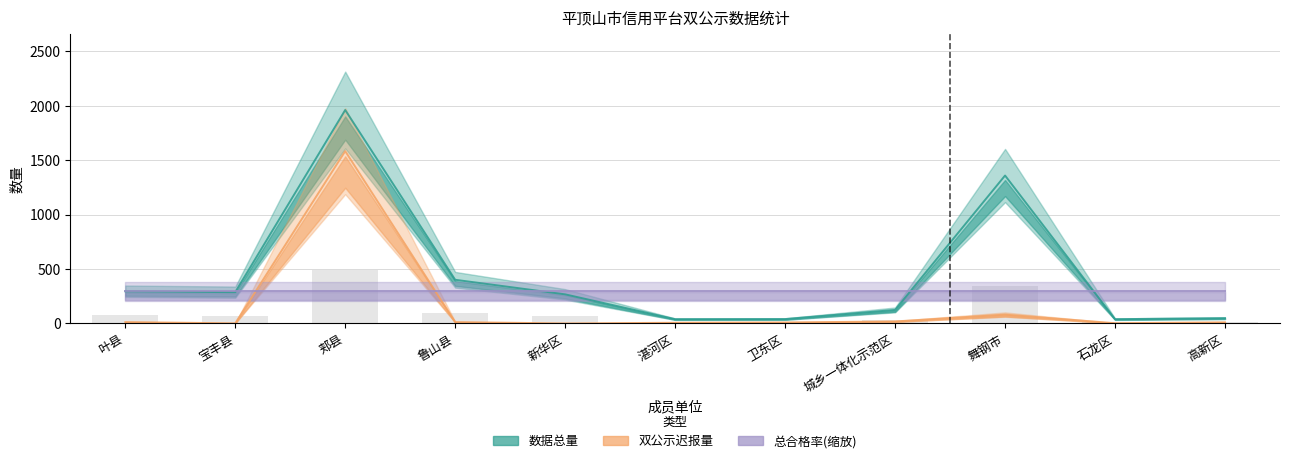

The value of 数据总量 at 舞钢市 is 2091.3. True or false?

False